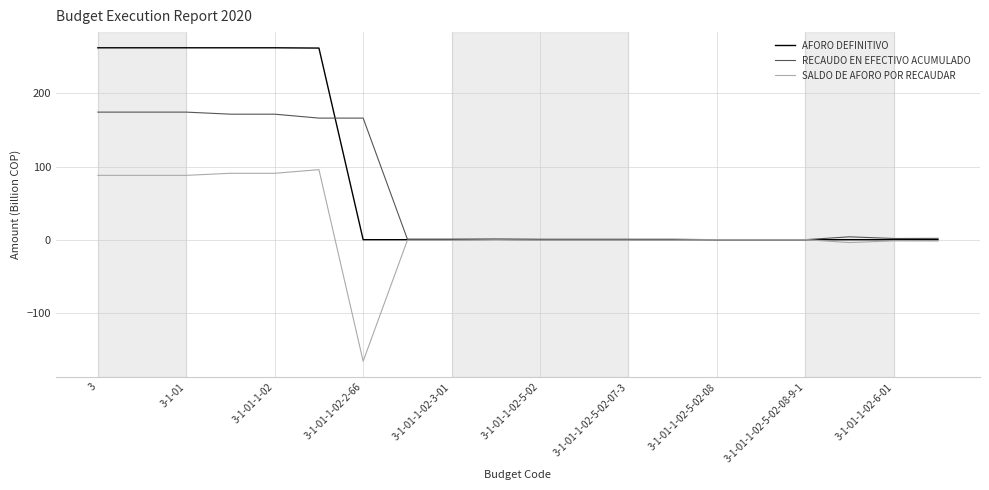

What is the average value of the AFORO DEFINITIVO series?

78.7